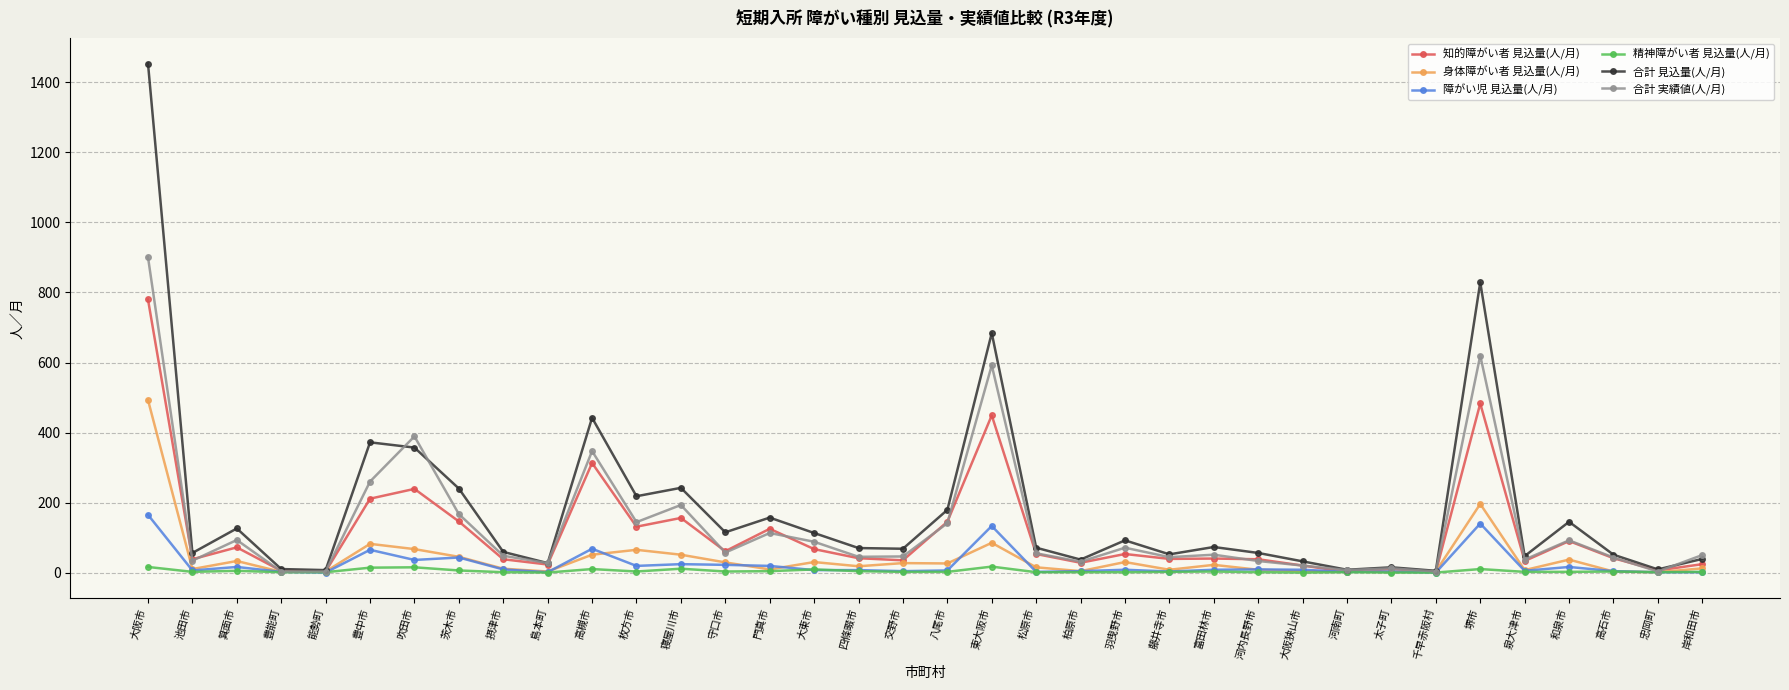

What is the label of the 30th point from the left?

千早赤阪村